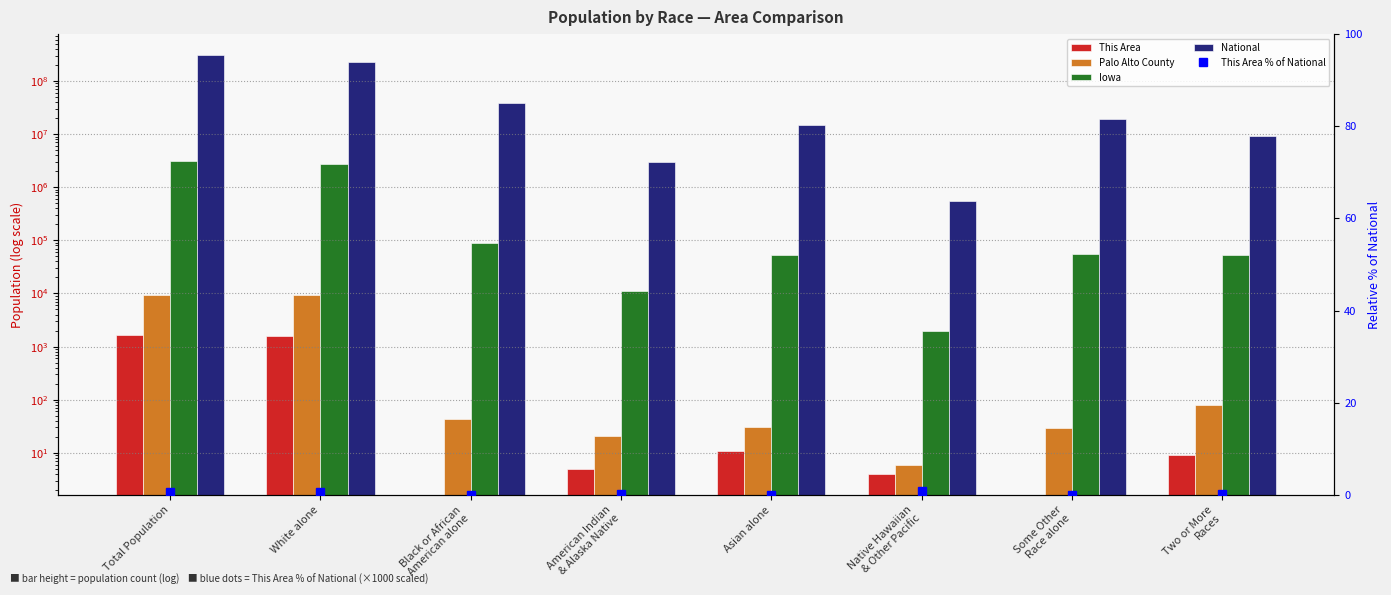

What is the average value of the This Area % of National series?

0.3